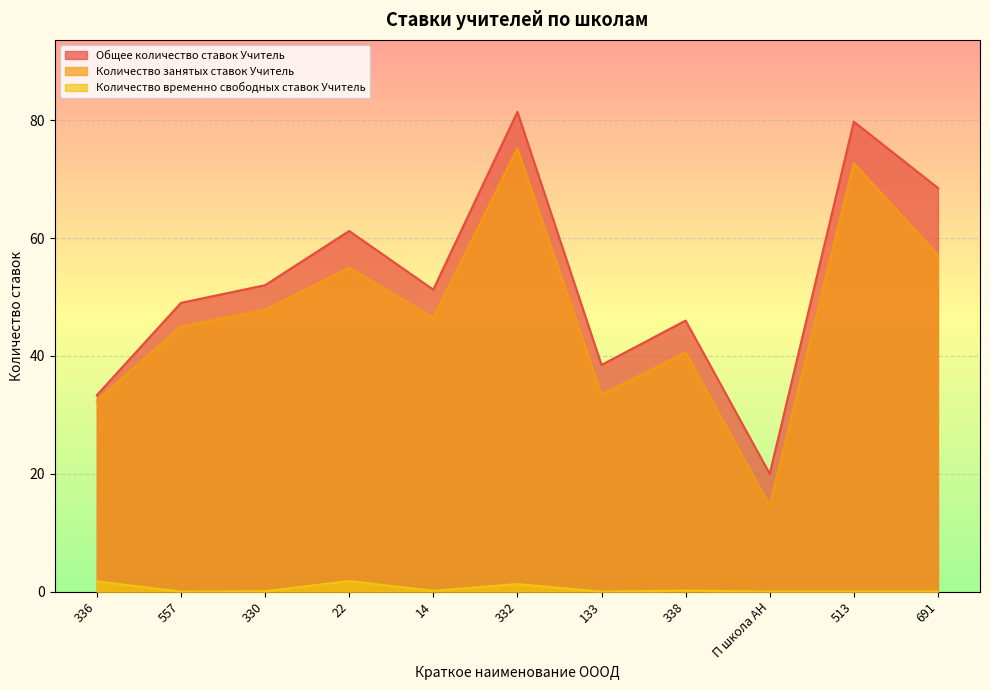

At which category is the sum across all series the highest?

332